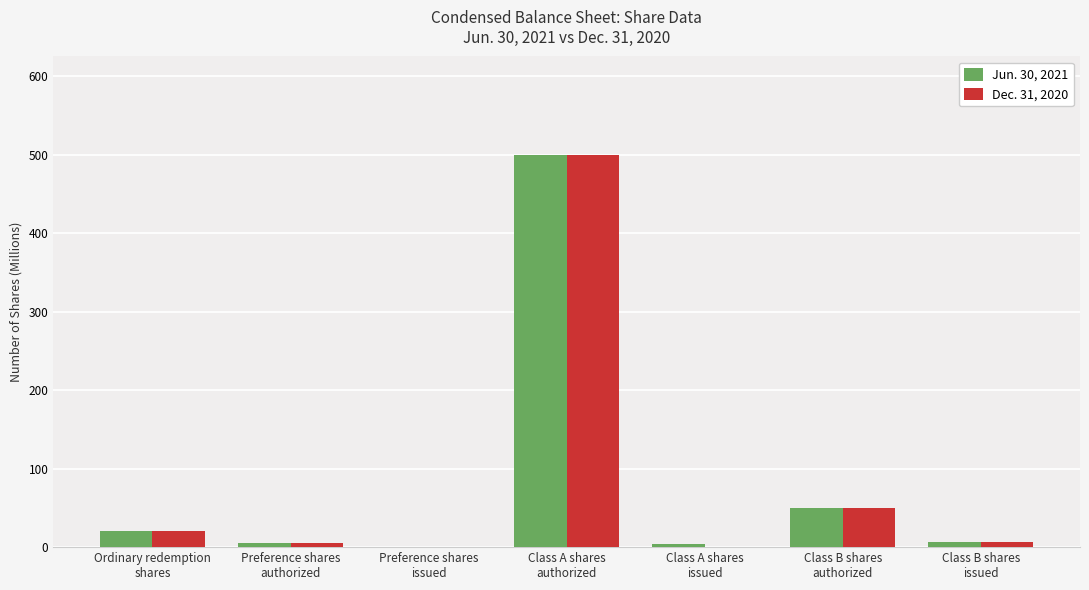

At which category is the sum across all series the highest?

Class A shares
authorized